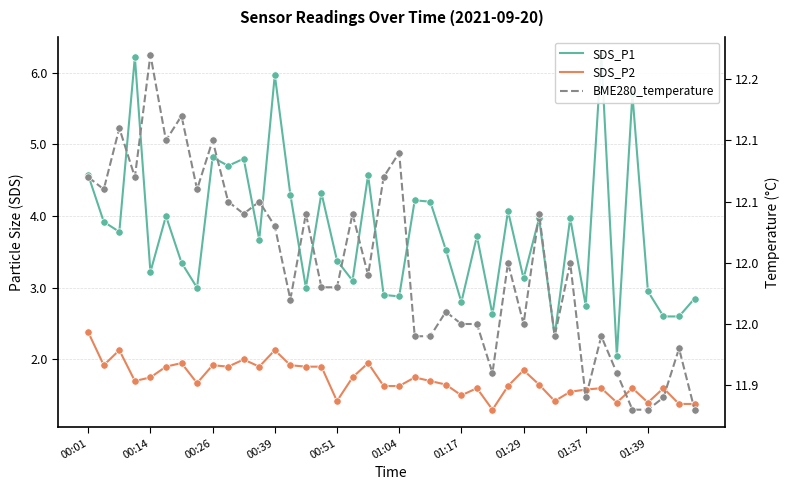

Which series has the largest Y range (max minus min)?

SDS_P1